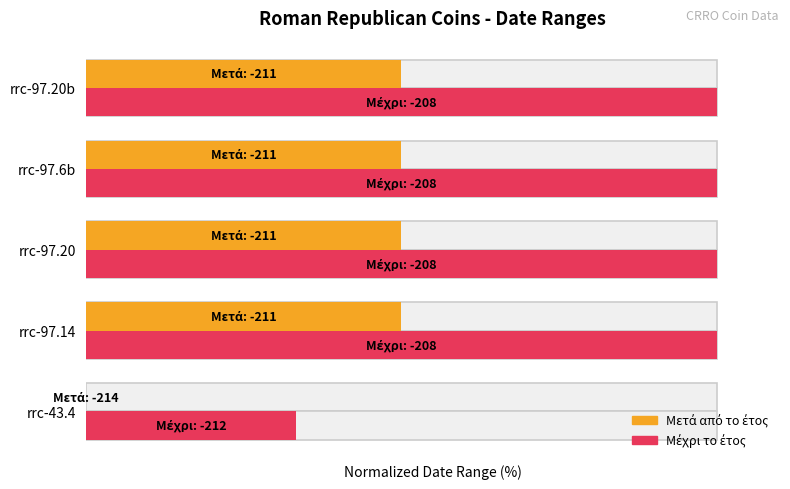

What is the maximum value shown in the chart?

100.0